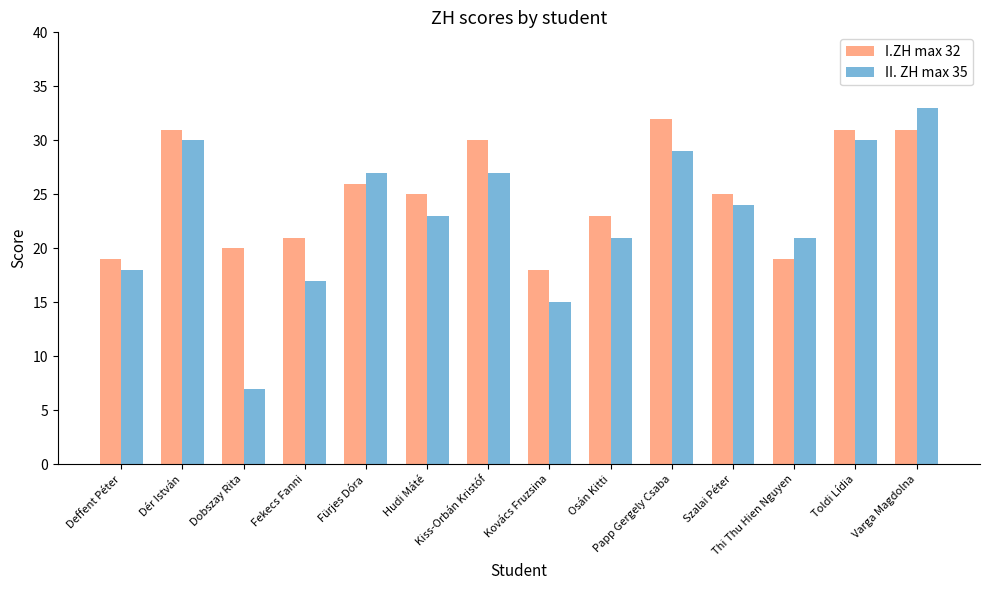

What is the difference between the maximum and minimum values in the I.ZH max 32 series?

14